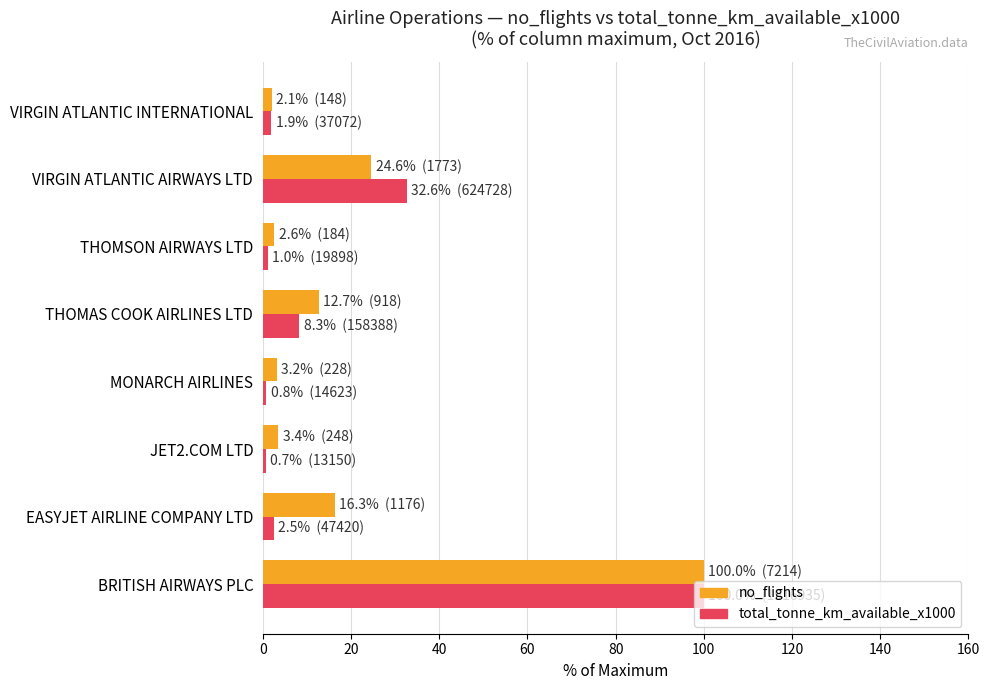

How many data points does each series have?

8